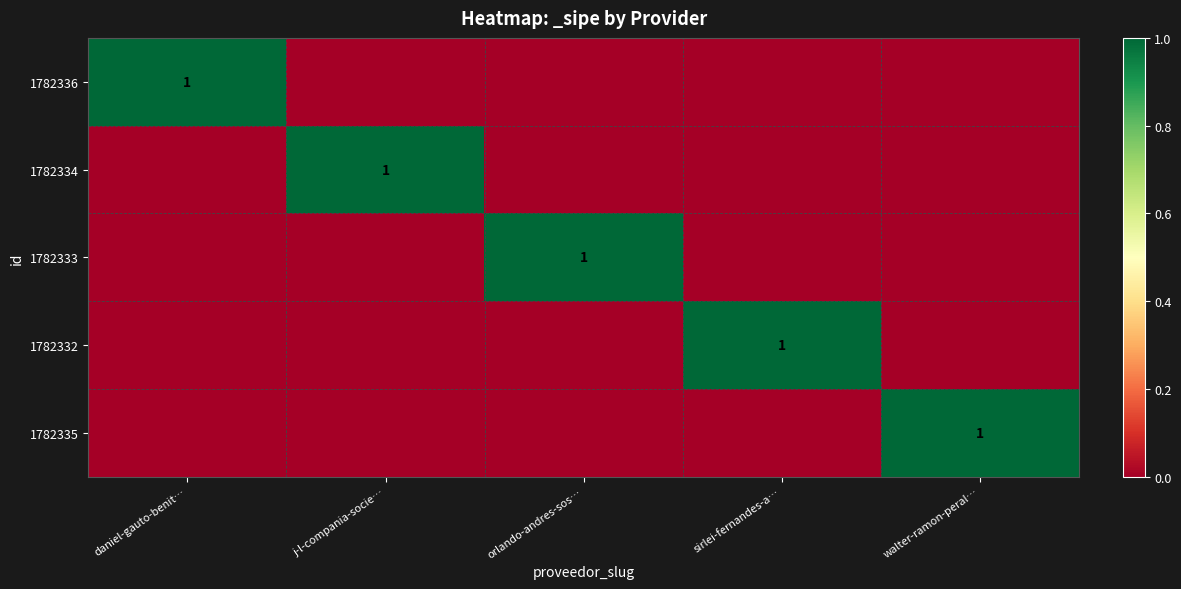

The 1782334 series shows 0 at j-l-compania-socie…. True or false?

False